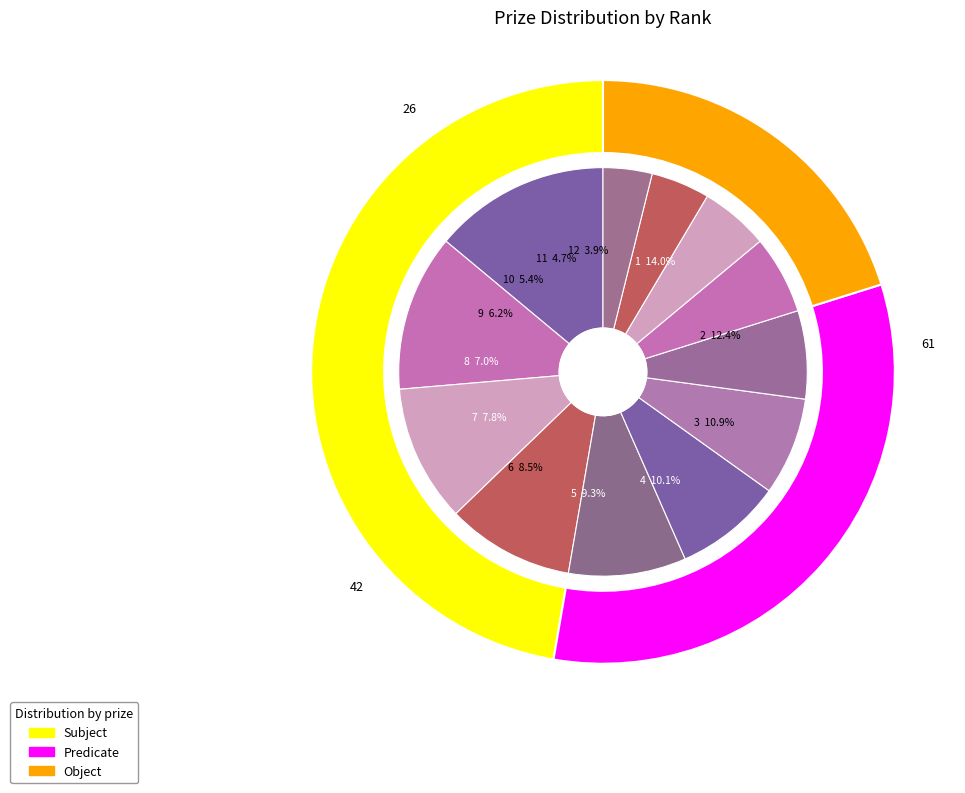

What is the change in value from 1 to 11?

-12